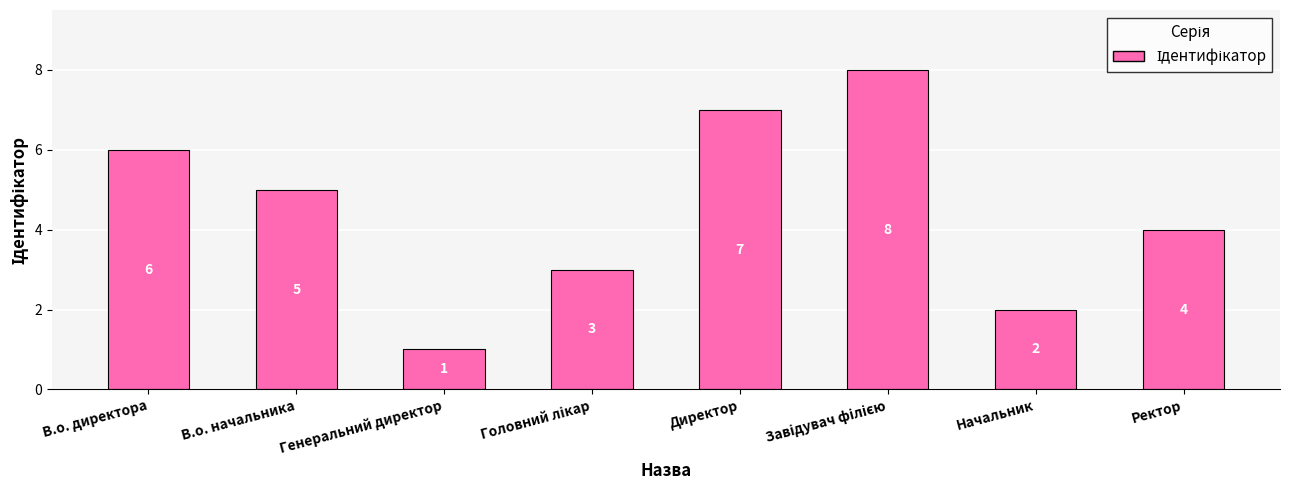

At which label does the data first exceed 5?

В.о. директора